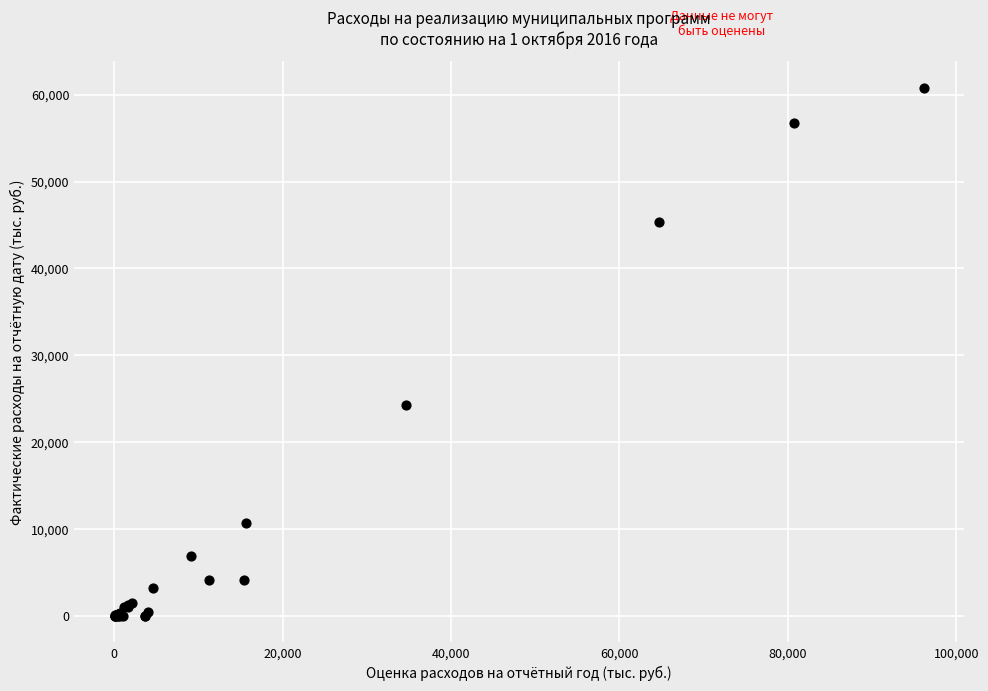

What Y value in the scatter plot is closest to 30410?

24314.4